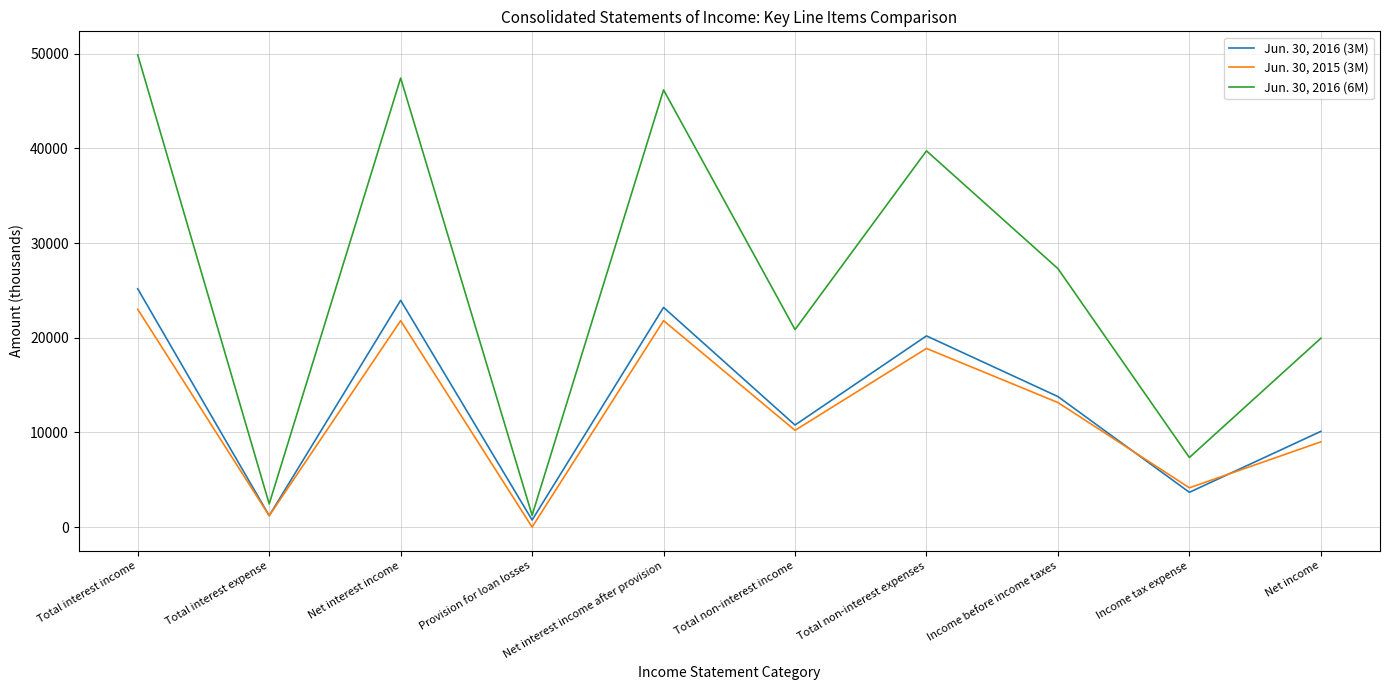

The value of Jun. 30, 2016 (3M) at Net income is 16292. True or false?

False